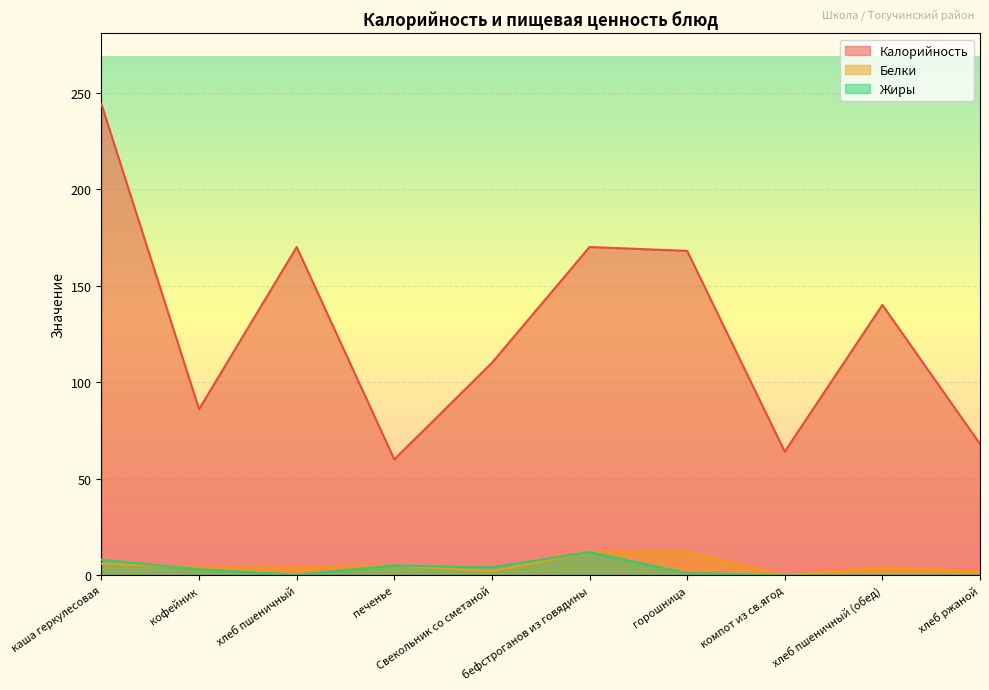

How many values in Белки are above zero?

9